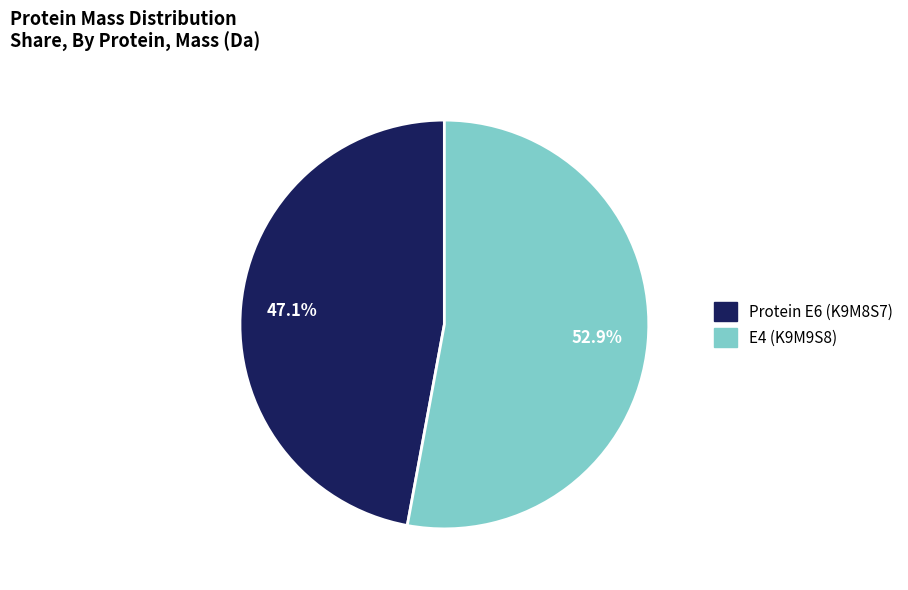

Combined, what portion of the pie is E4 (K9M9S8) and Protein E6 (K9M8S7)?

100.0%